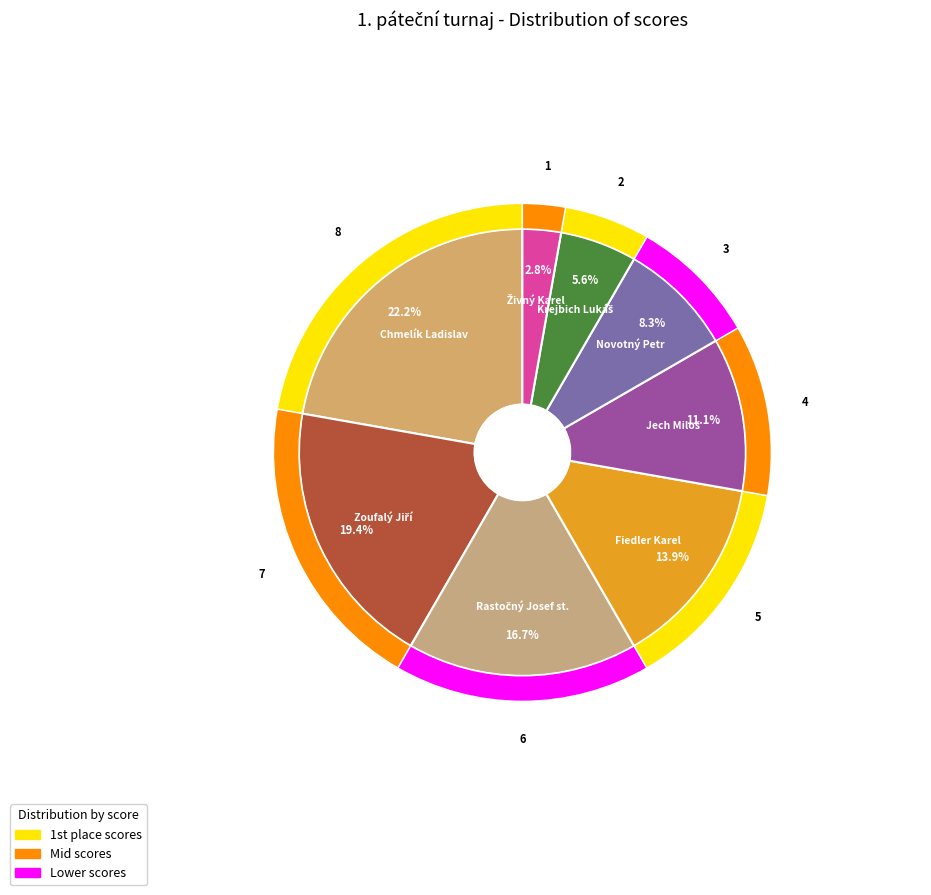

Between Fiedler Karel and Chmelík Ladislav, which is larger?

Chmelík Ladislav